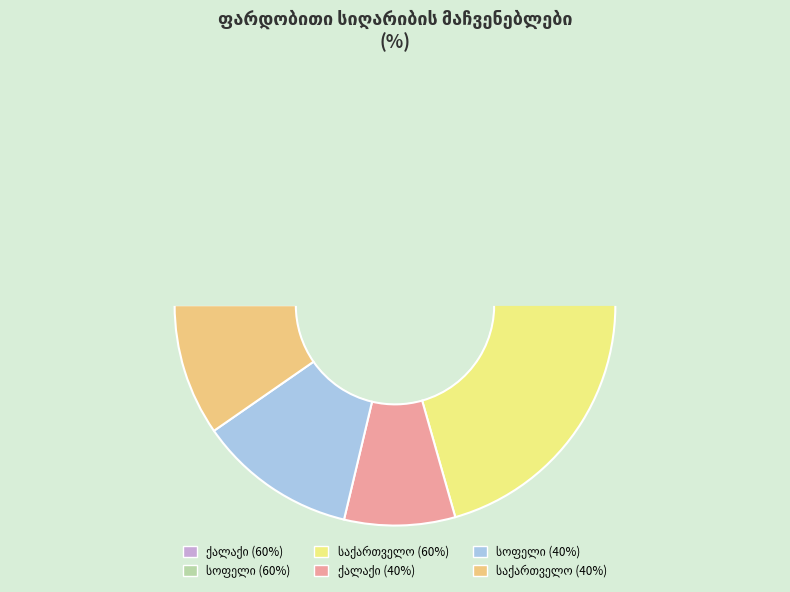

Which category has the smallest portion of the pie?

ქალაქი (40%)